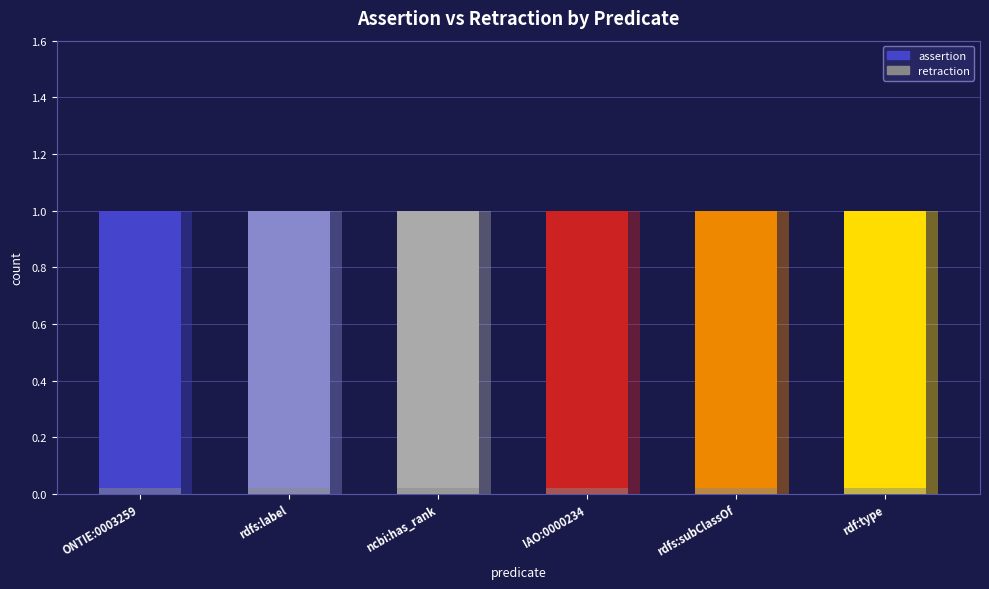

What are all the series names shown in the legend?

assertion, retraction